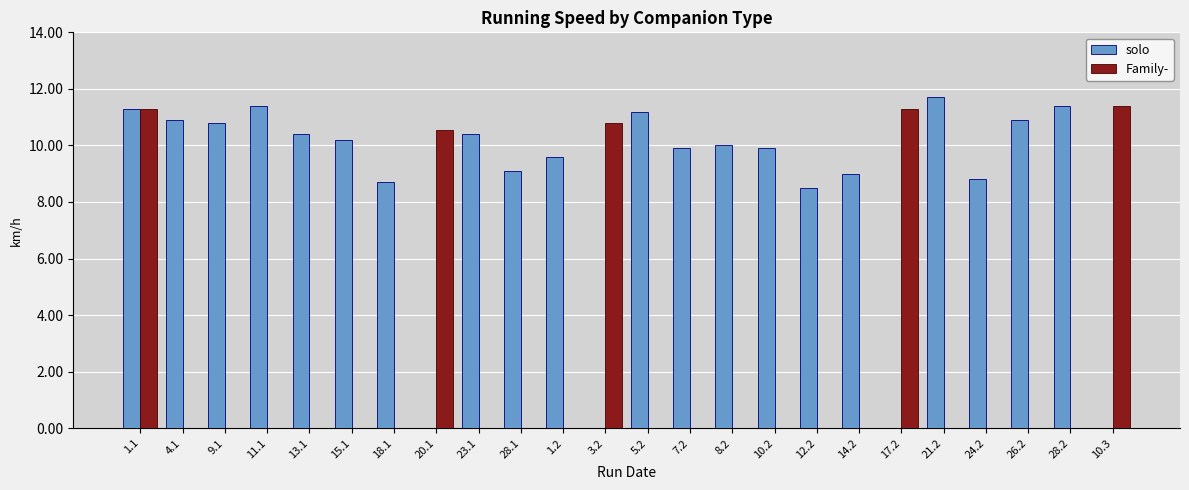

Reading left to right, extract all data points from this chart.

solo: 11.3	10.9	10.8	11.4	10.4	10.2	8.7	0.0	10.4	9.1	9.6	0.0	11.2	9.9	10.0	9.9	8.5	9.0	0.0	11.7	8.8	10.9	11.4	0.0
Family-: 11.3	0.0	0.0	0.0	0.0	0.0	0.0	10.6	0.0	0.0	0.0	10.8	0.0	0.0	0.0	0.0	0.0	0.0	11.3	0.0	0.0	0.0	0.0	11.4